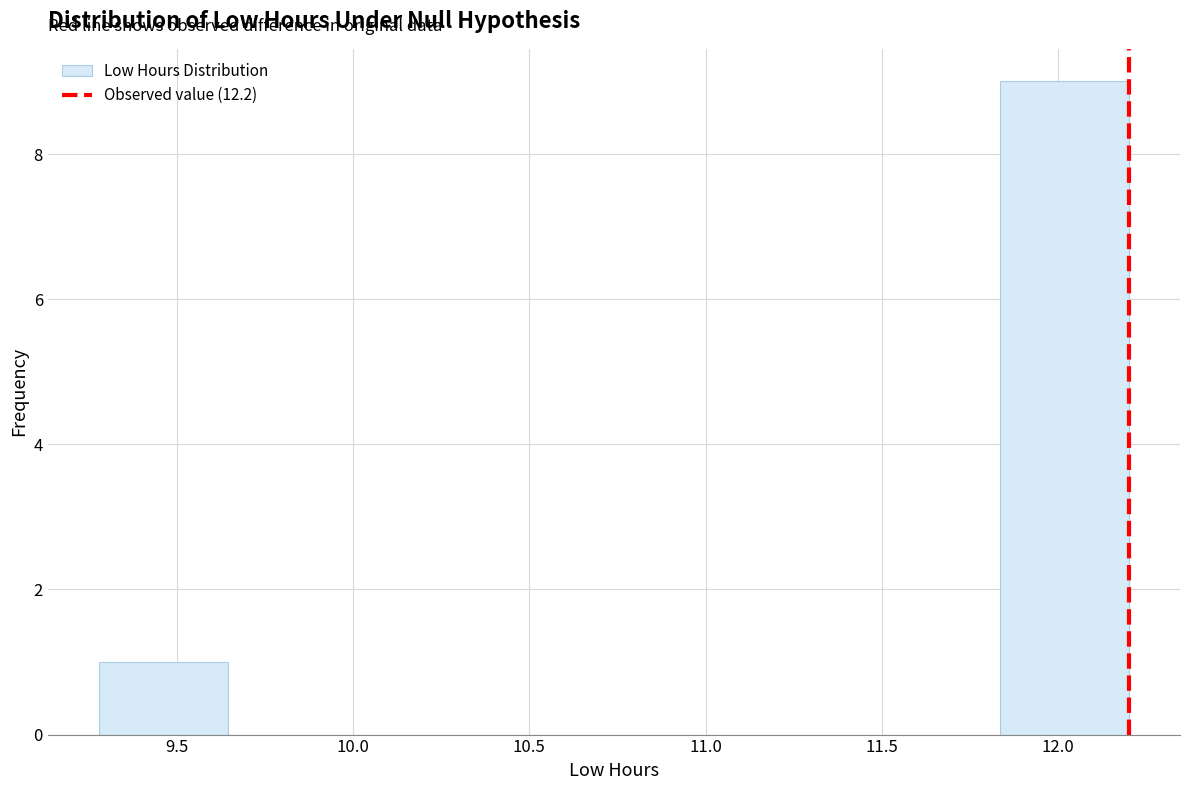

Reading left to right, list every bar in this chart as the range it spans on the x-axis followed by its height. Neither the bar edges nor the heights are printed on the chart, so give them approximately, as read against the axes.

9.280 to 9.645: 1
9.645 to 10.010: 0
10.010 to 10.375: 0
10.375 to 10.740: 0
10.740 to 11.105: 0
11.105 to 11.470: 0
11.470 to 11.835: 0
11.835 to 12.200: 9